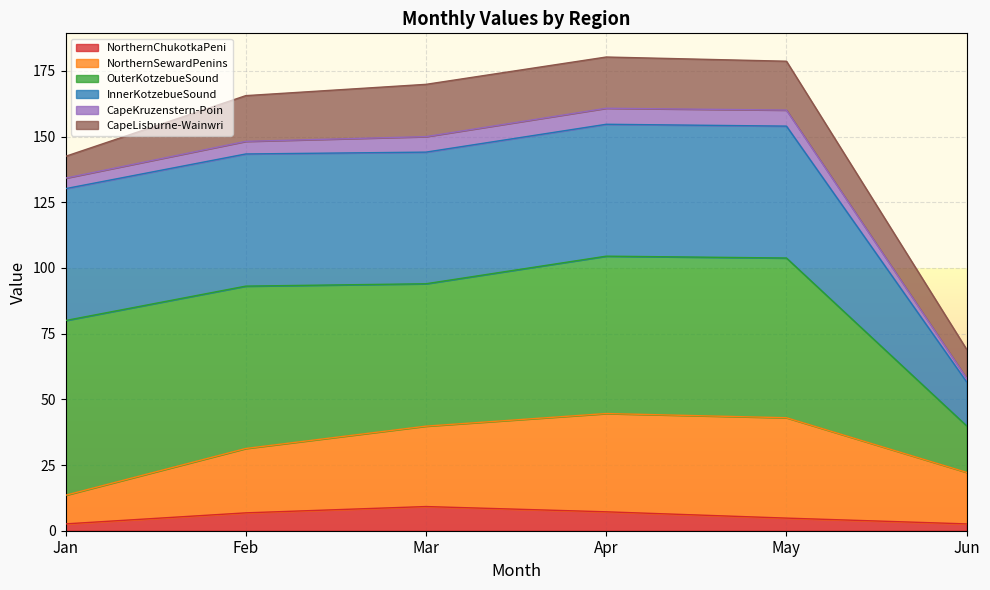

What is the total value across all series at May?

178.7